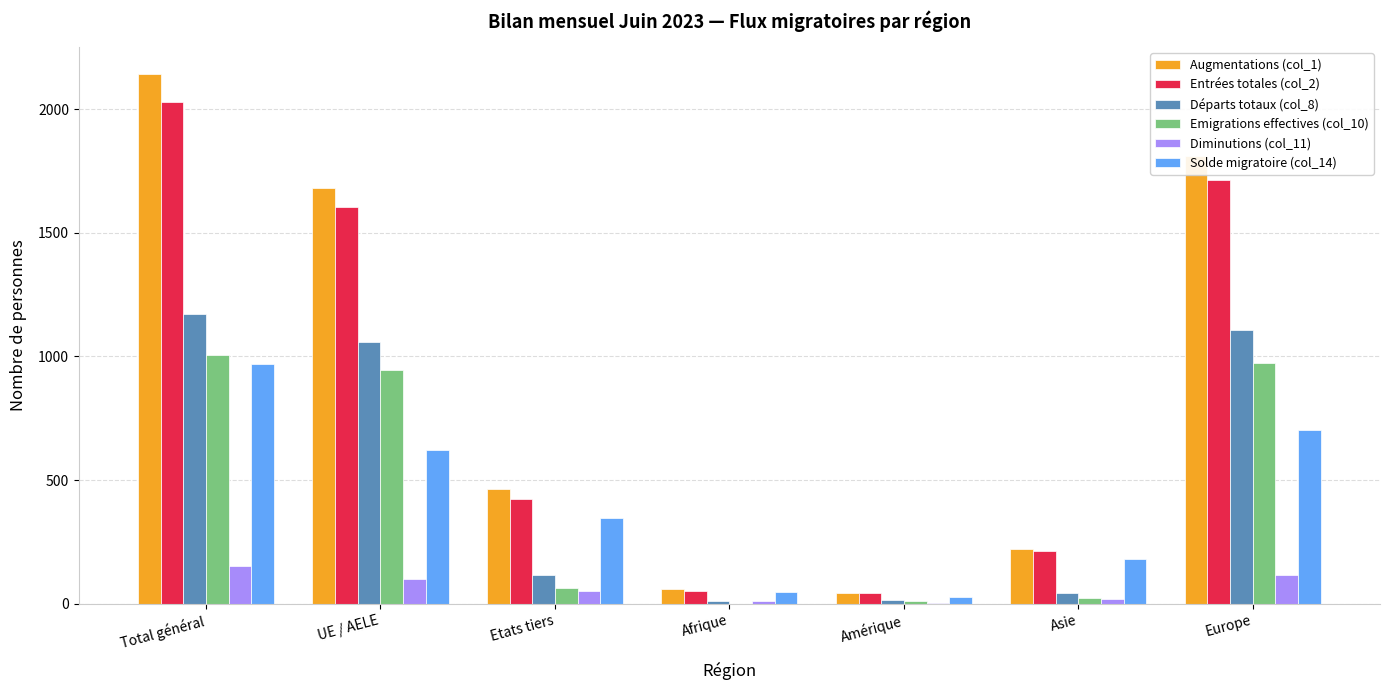

At which category is the sum across all series the highest?

Total général